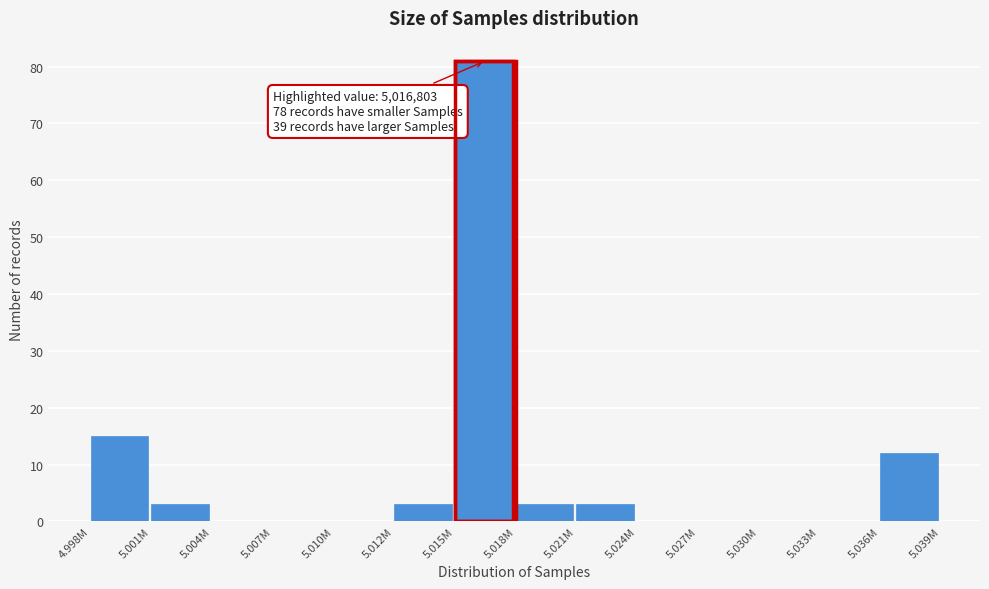

Reading left to right, extract all data points from this chart.

4.998M=15	5.001M=3	5.004M=0	5.007M=0	5.010M=0	5.012M=3	5.015M=81	5.018M=3	5.021M=3	5.024M=0	5.027M=0	5.030M=0	5.033M=0	5.036M=12